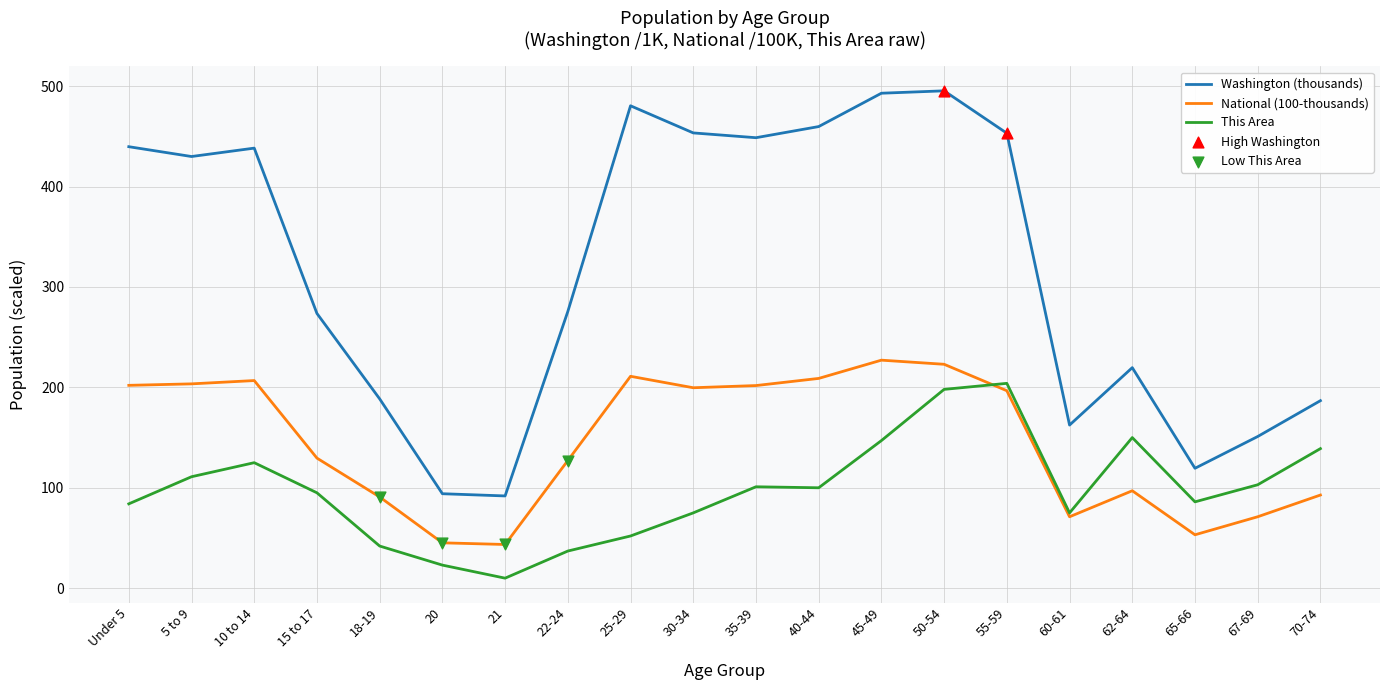

Which series has the widest spread of values?

Washington (thousands)